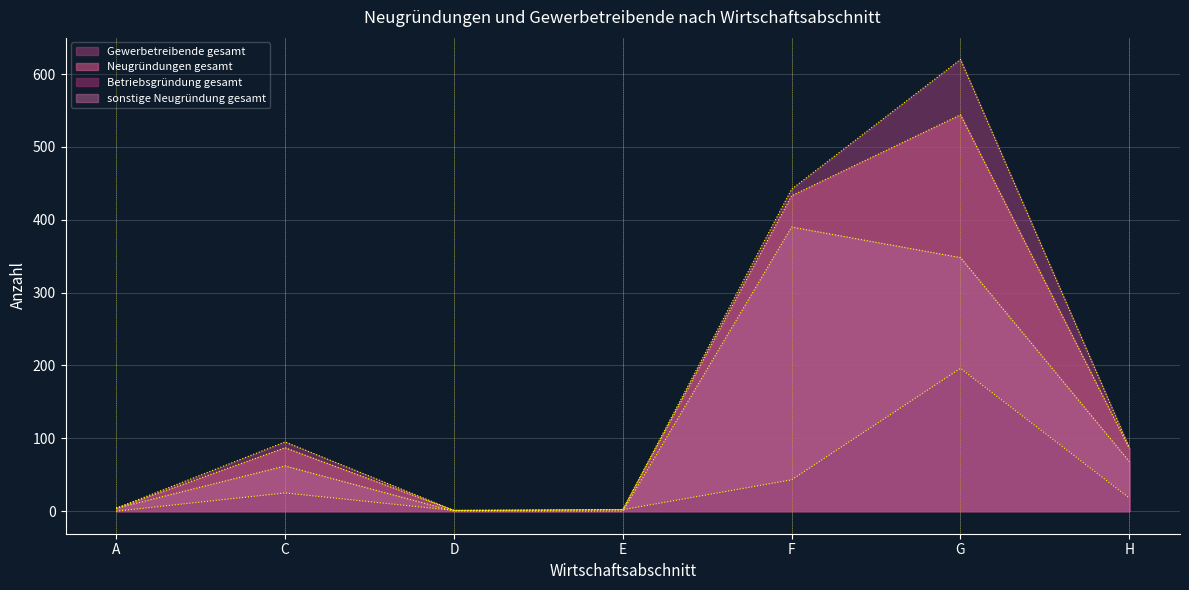

At which category is the sum across all series the highest?

G